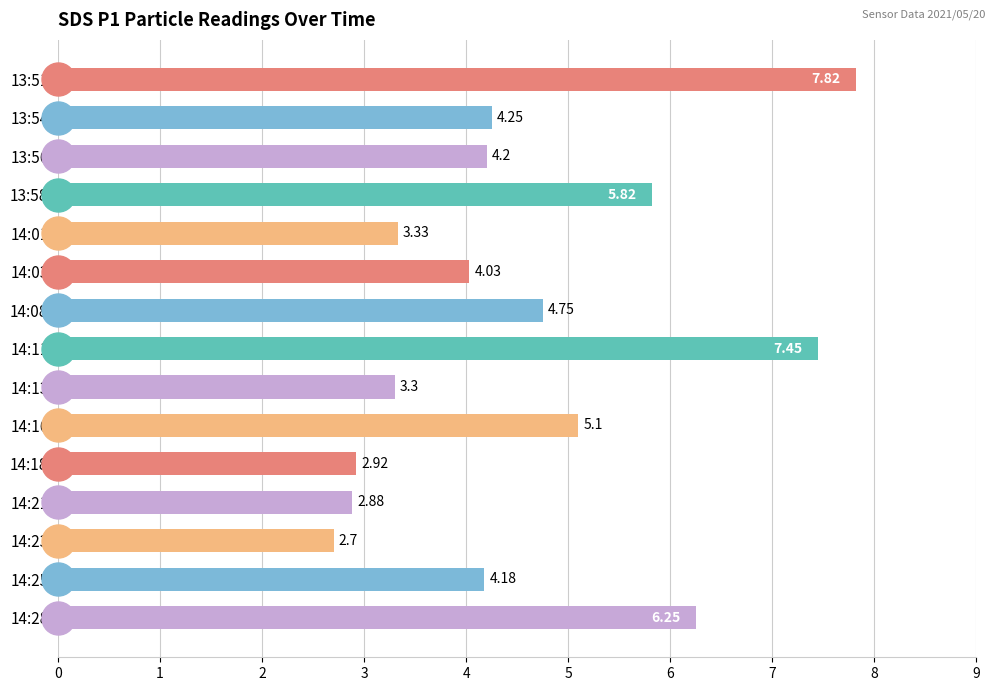

What is the smallest value displayed?

2.7